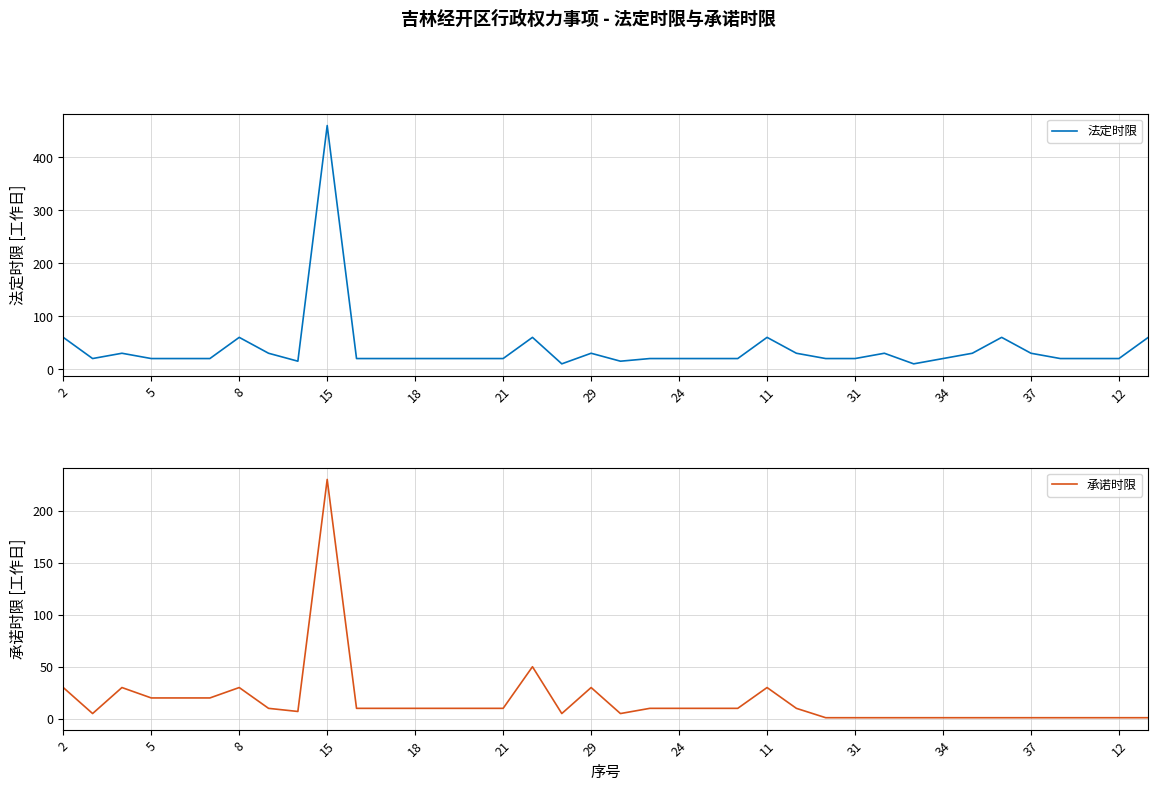

Is it true that 承诺时限 equals 1 at 12?

True